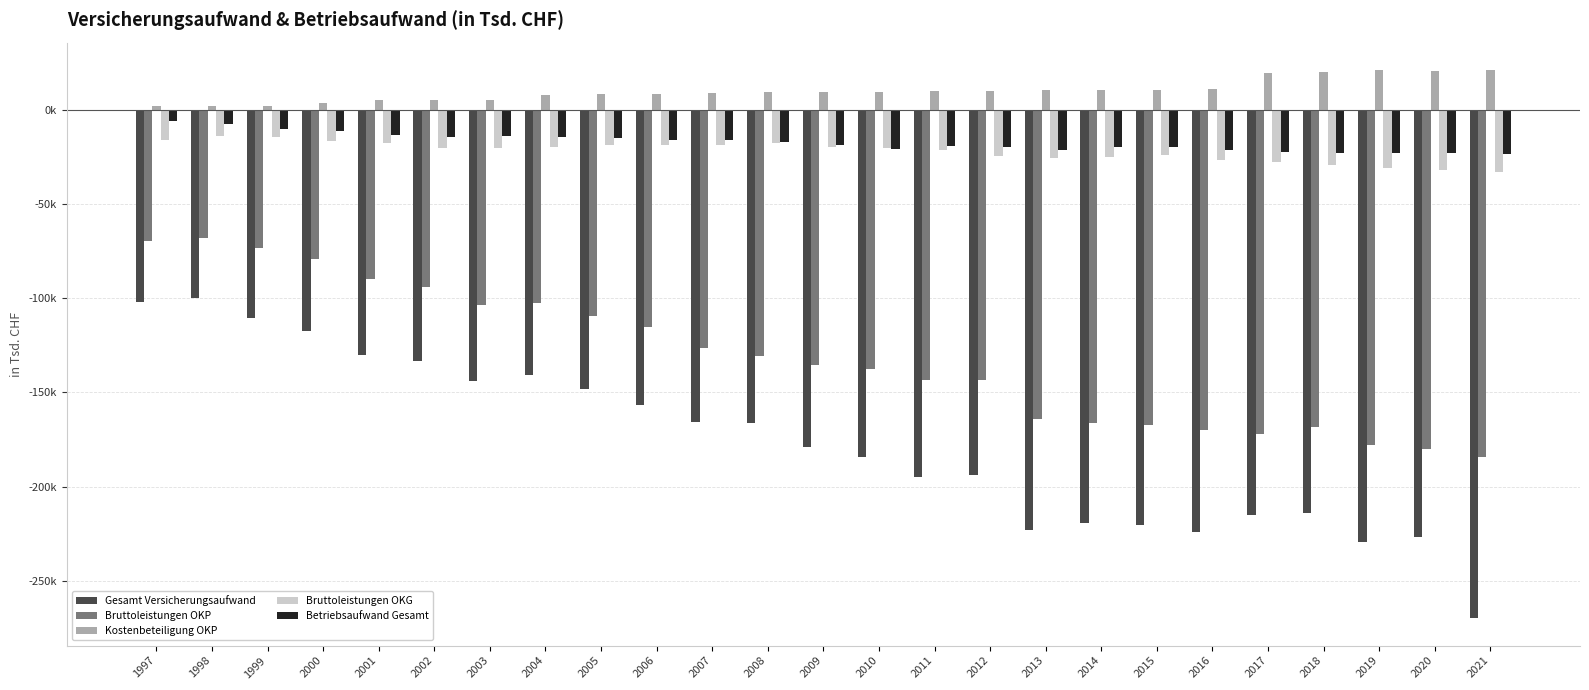

Are the bars grouped side by side (vs. stacked)?

Yes